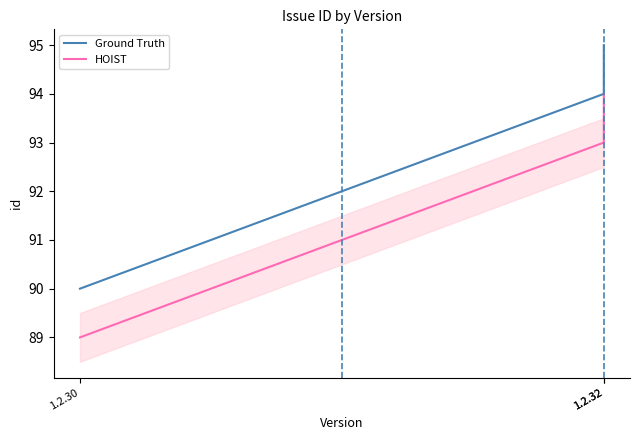

How many Ground Truth values are between 90 and 95?

3